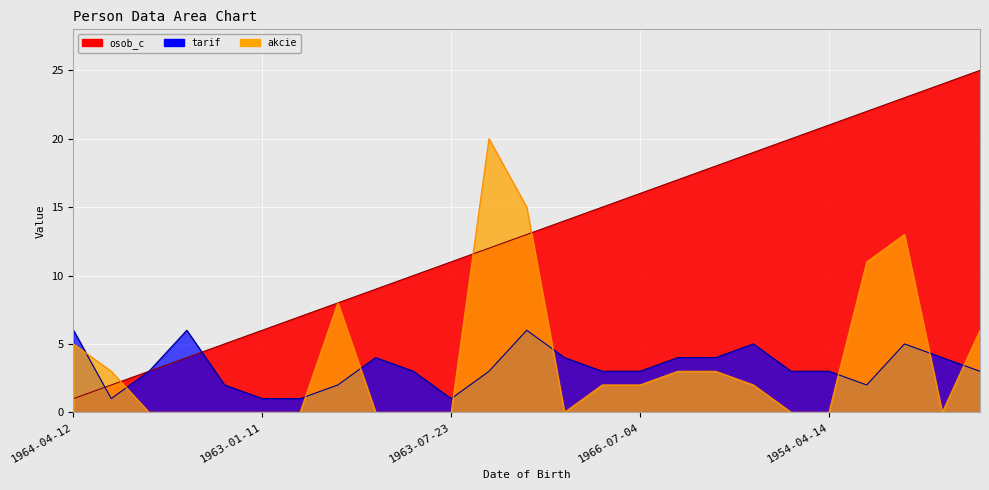

What is the value of the tarif point at the 10th from the left?

3